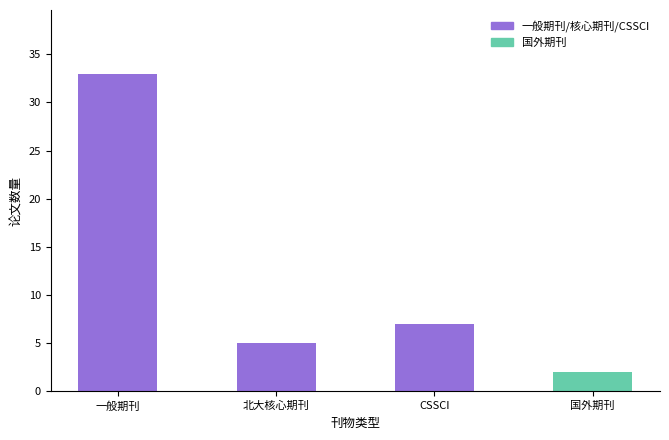

What is the sum of the values at 国外期刊 and 一般期刊?

35